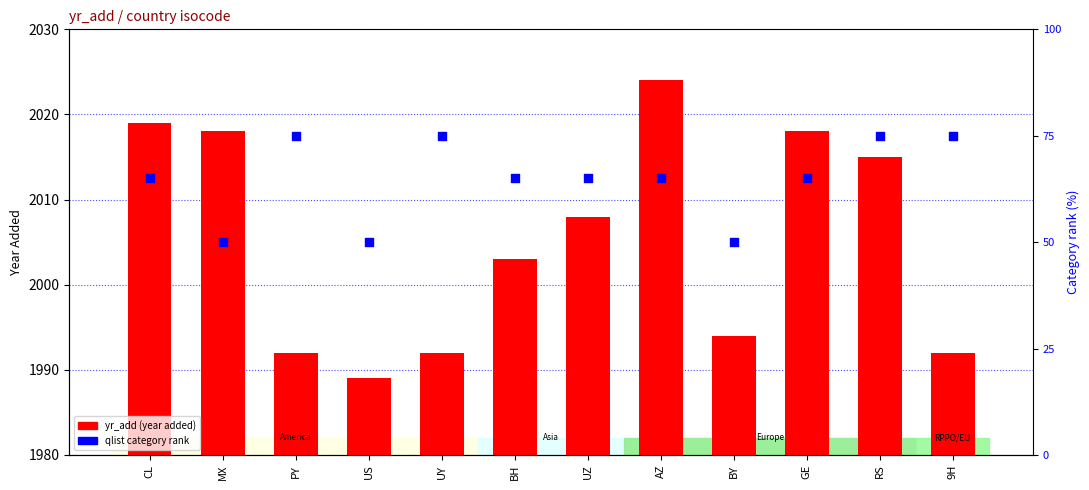

What are all the series names shown in the legend?

yr_add, qlist category rank